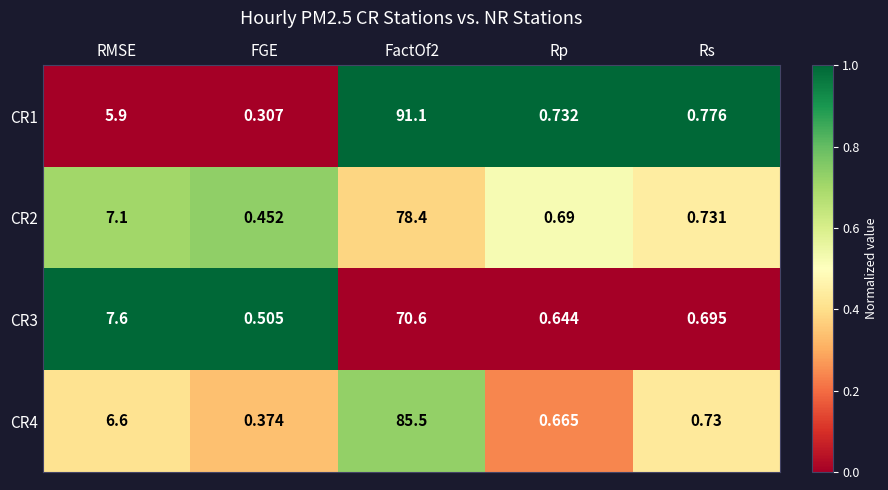

At which label is CR3 closest to 35?

RMSE